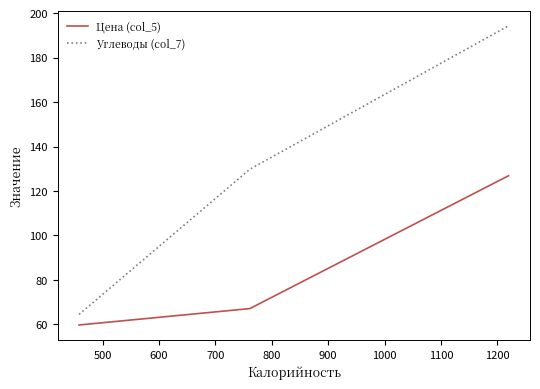

What is the minimum value for Углеводы (col_7)?

64.5